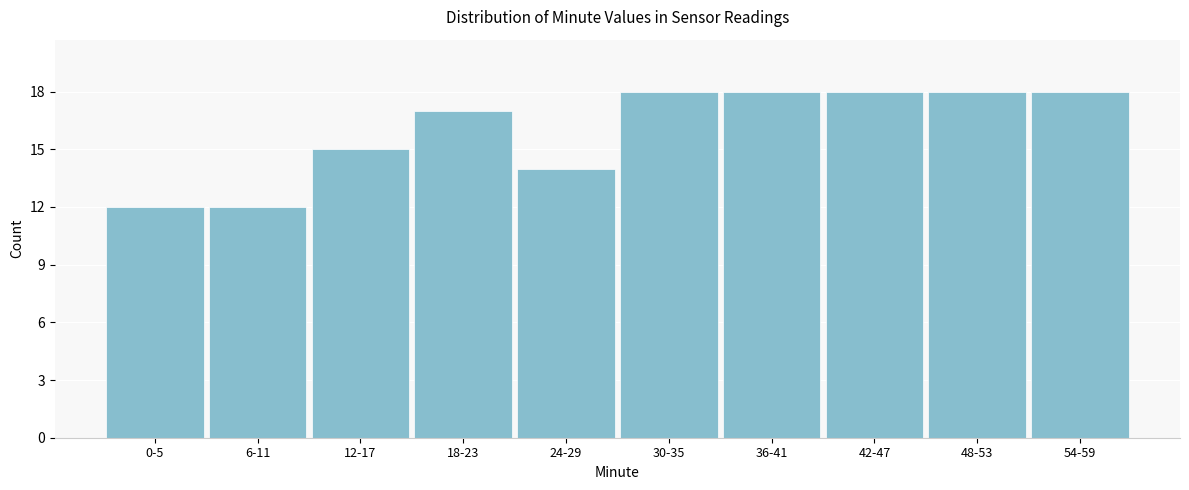

Reading left to right, what are all the values shown in this chart?

12	12	15	17	14	18	18	18	18	18